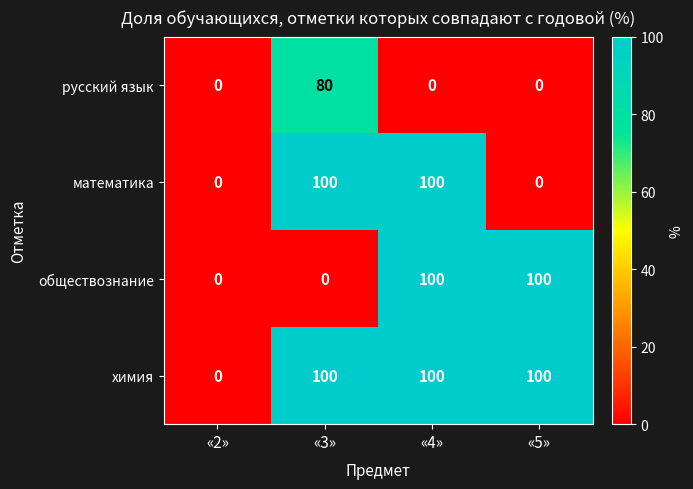

Is the value of русский язык at «2» greater than the value of обществознание at «4»?

No